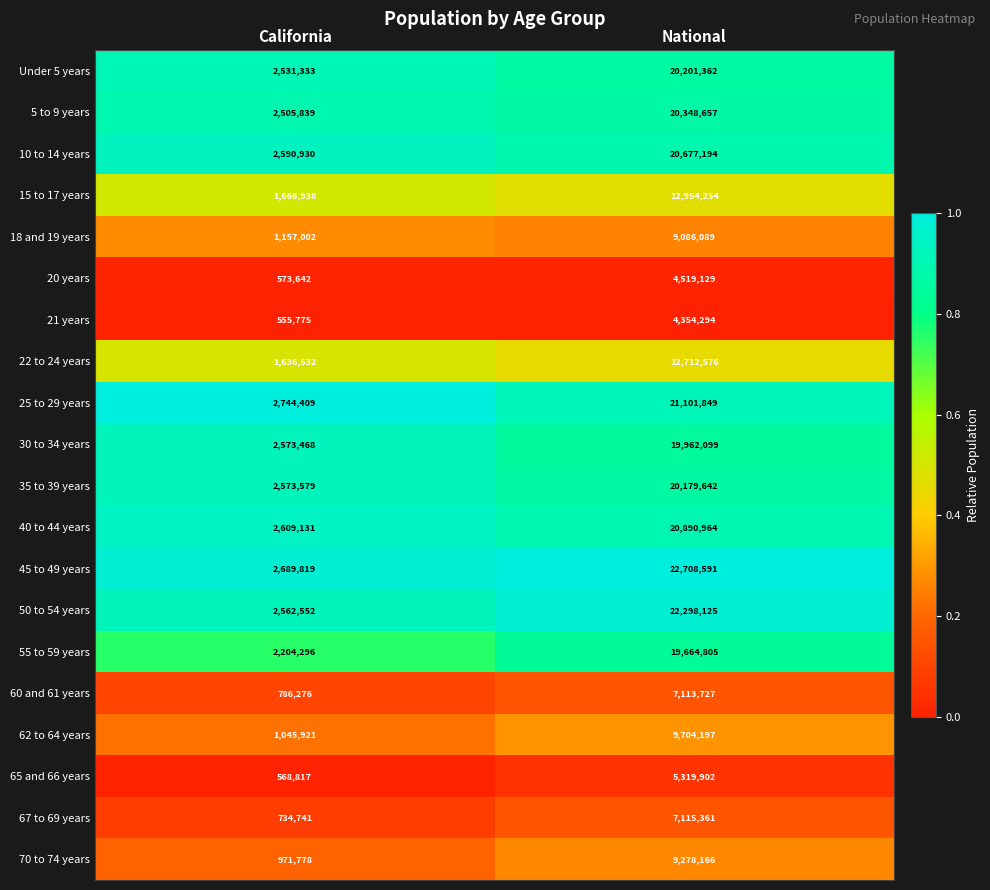

True or false: 10 to 14 years has a value of 13142304 at National.

False